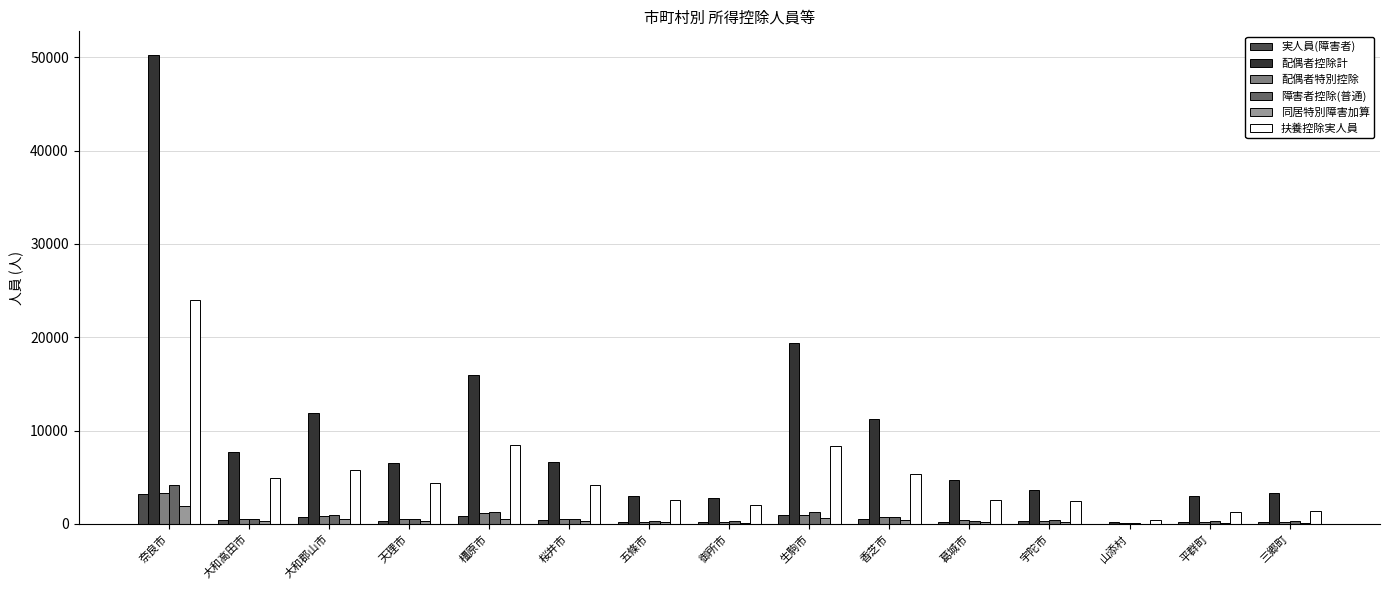

Is it true that 配偶者特別控除 equals 314 at 宇陀市?

True